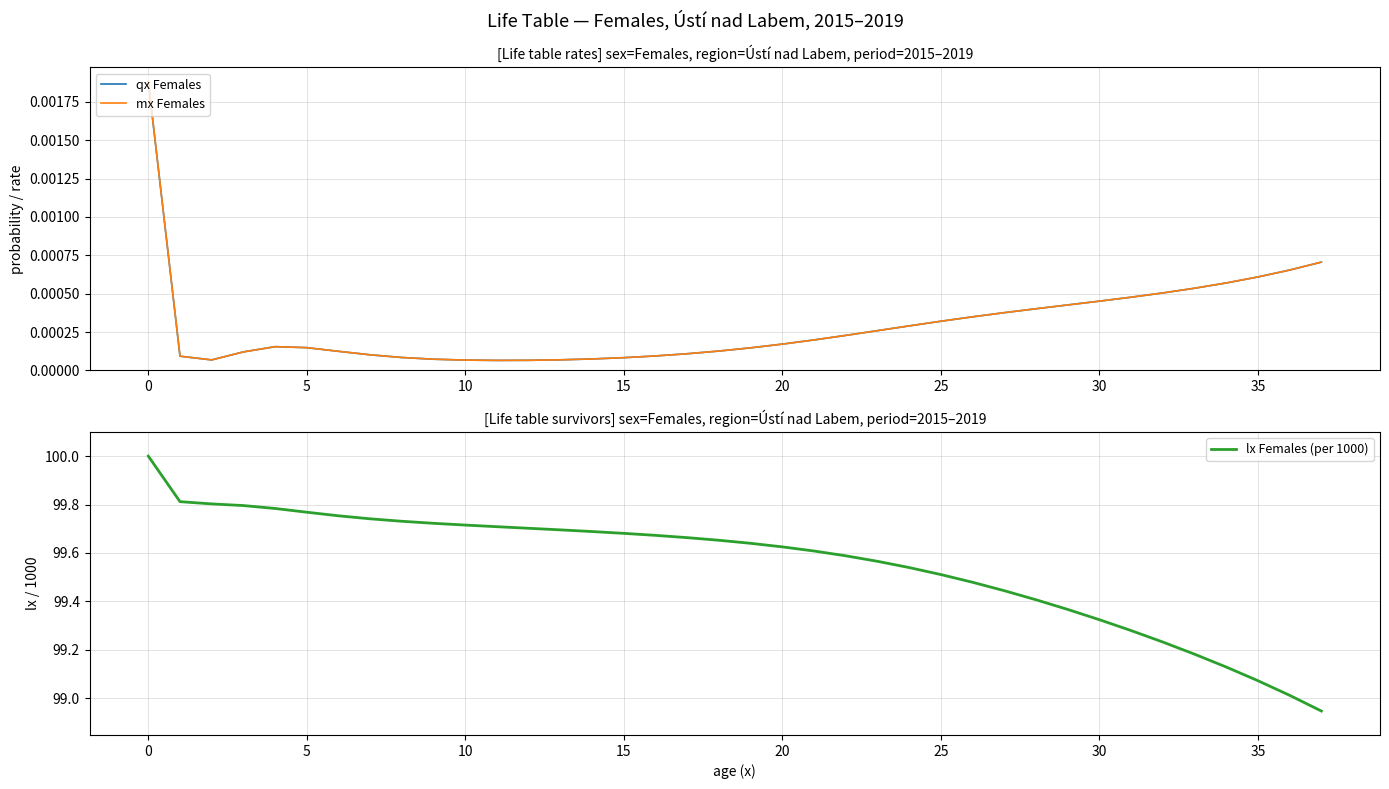

What is the highest value of the lx Females (per 1000) series?

100.0